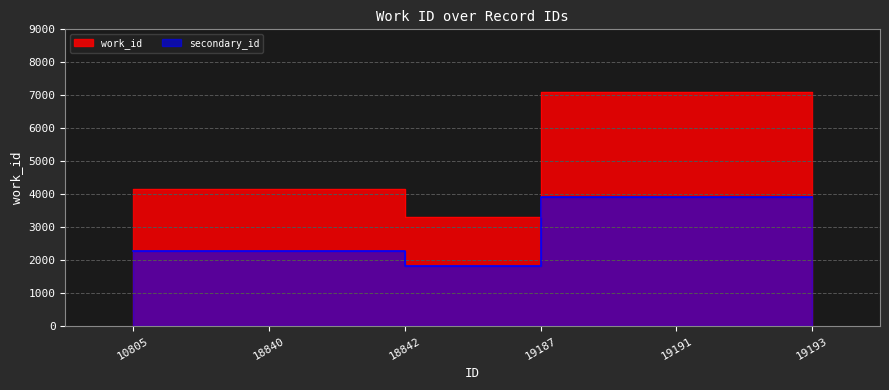

Where is the first local minimum?

18842